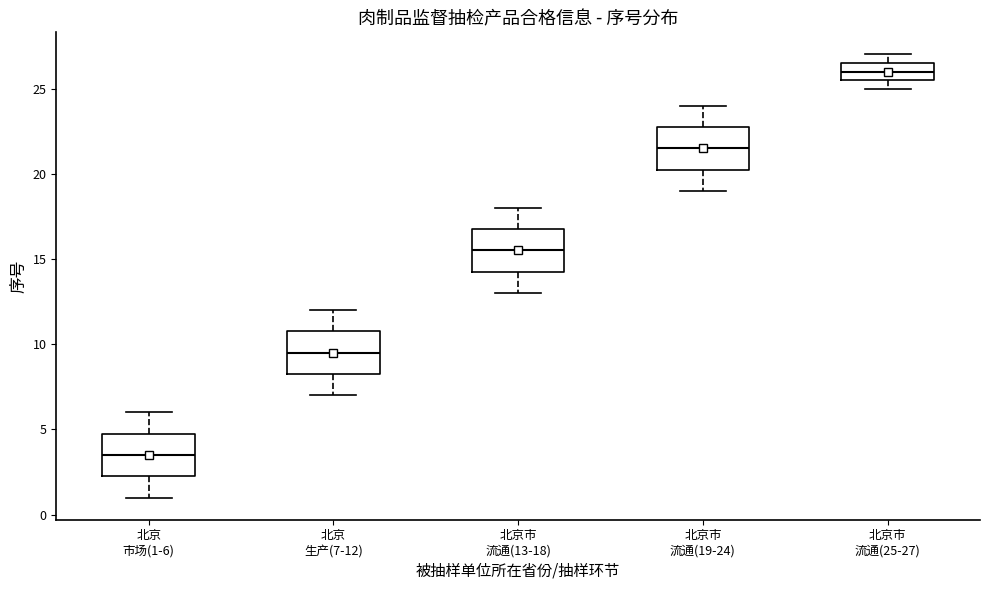

Which box has the lowest median line?

北京 市场(1-6)